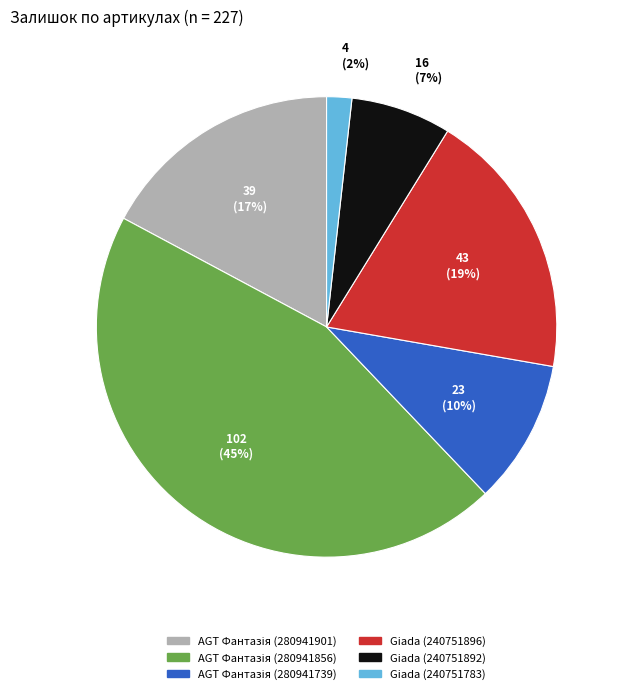

Does any single category account for the majority?

No